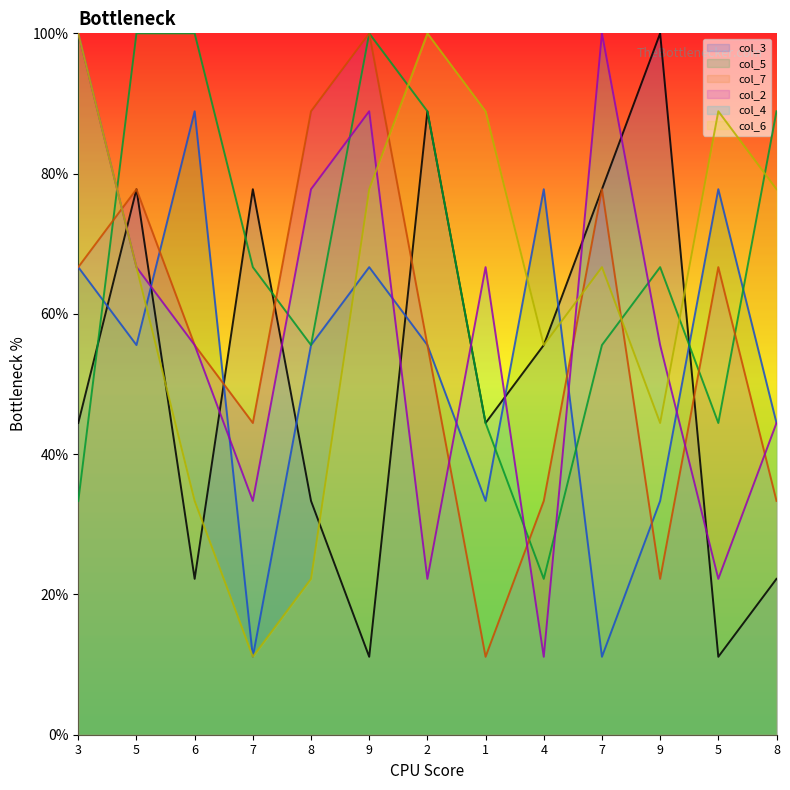

What is the value of the col_7 point at the 4th from the left?

66.7